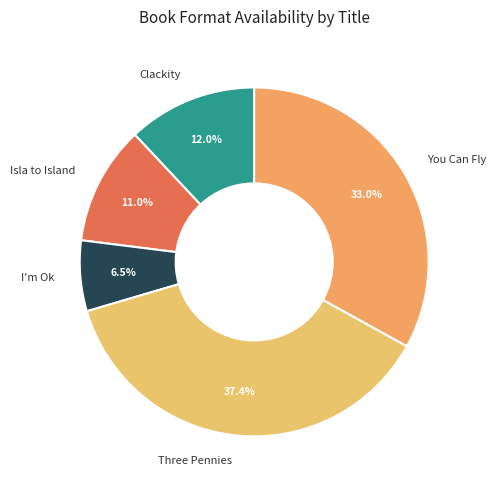

Does You Can Fly represent more than half of the total?

No